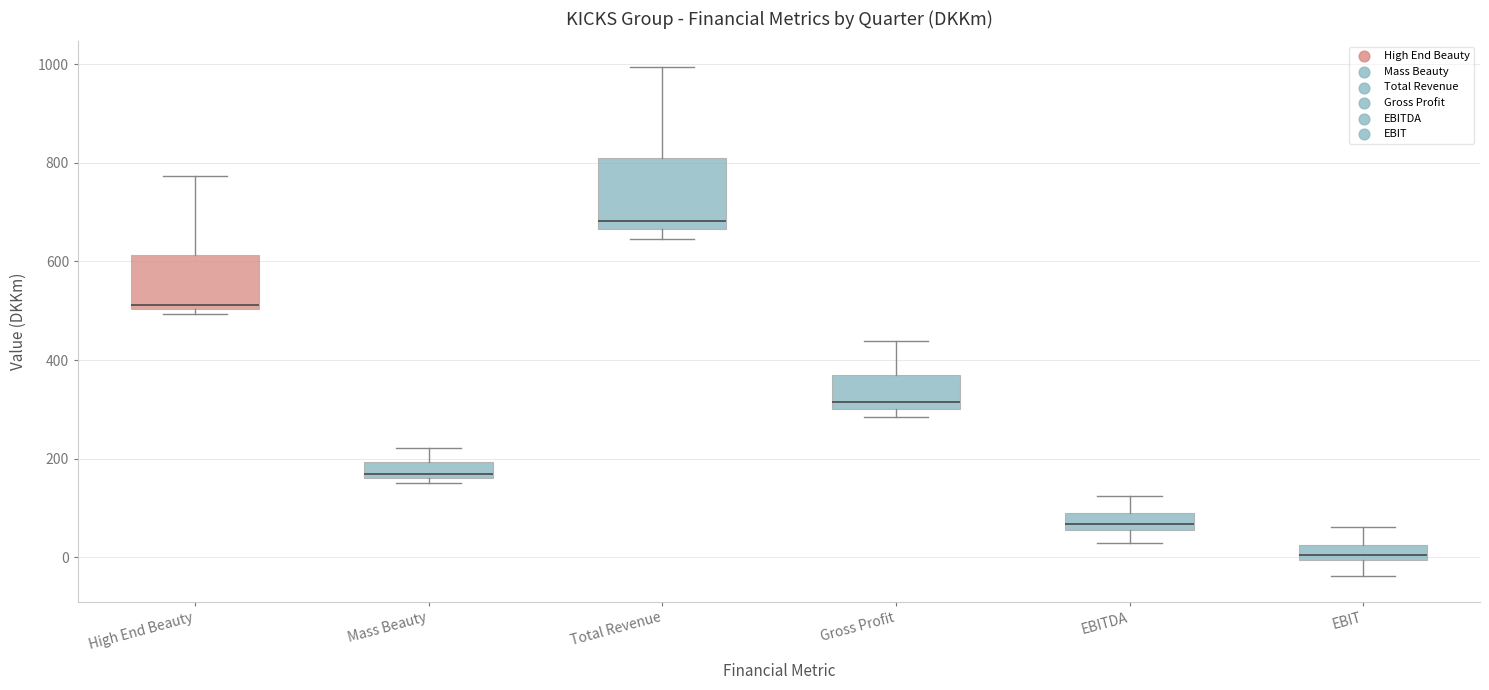

Which box is the tallest, from its lower edge to its upper edge?

Total Revenue